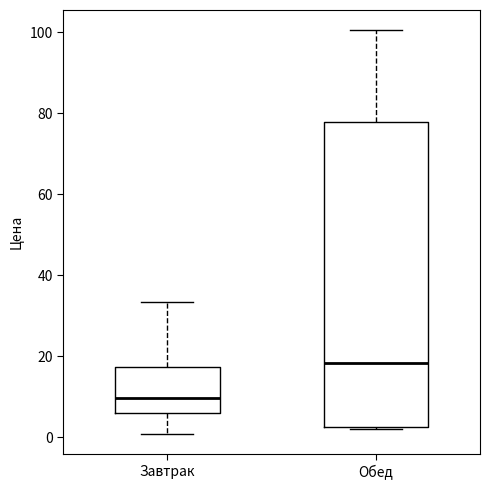

Where is the lower edge of the box for Завтрак on the y-axis? The values are not printed on the chart, so give them approximately, as read against the axis.

6